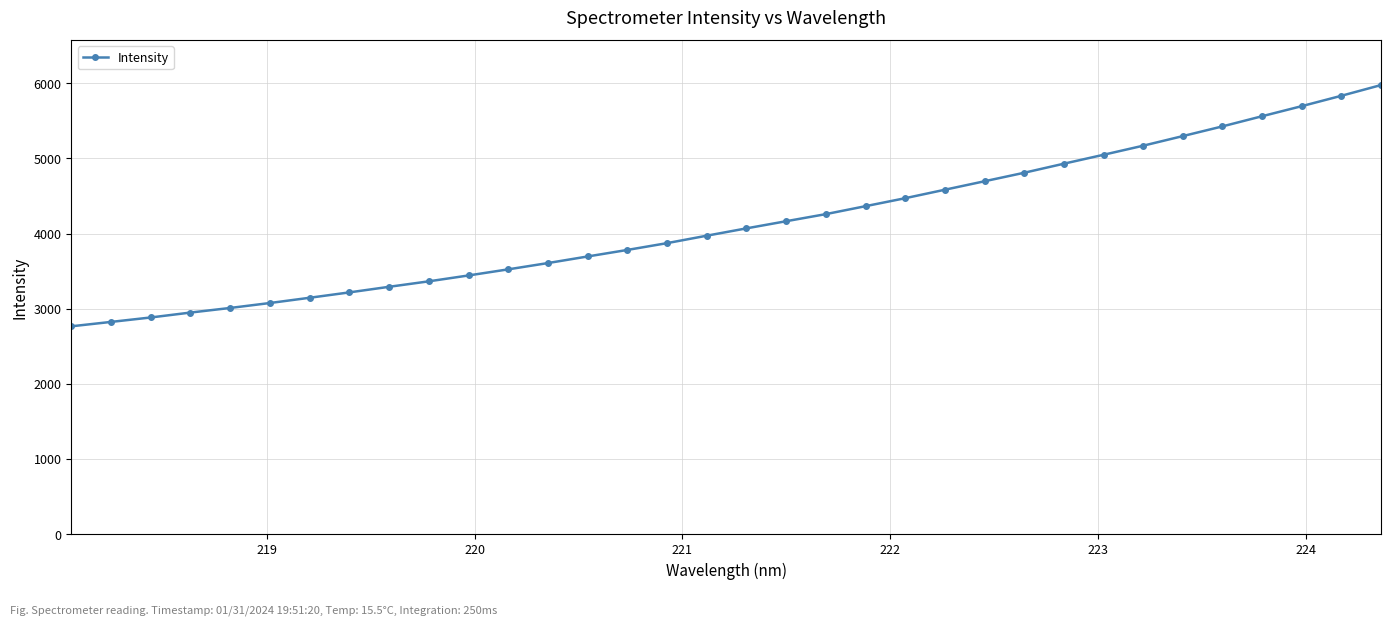

What is the value of the 11th point from the left?

3441.8